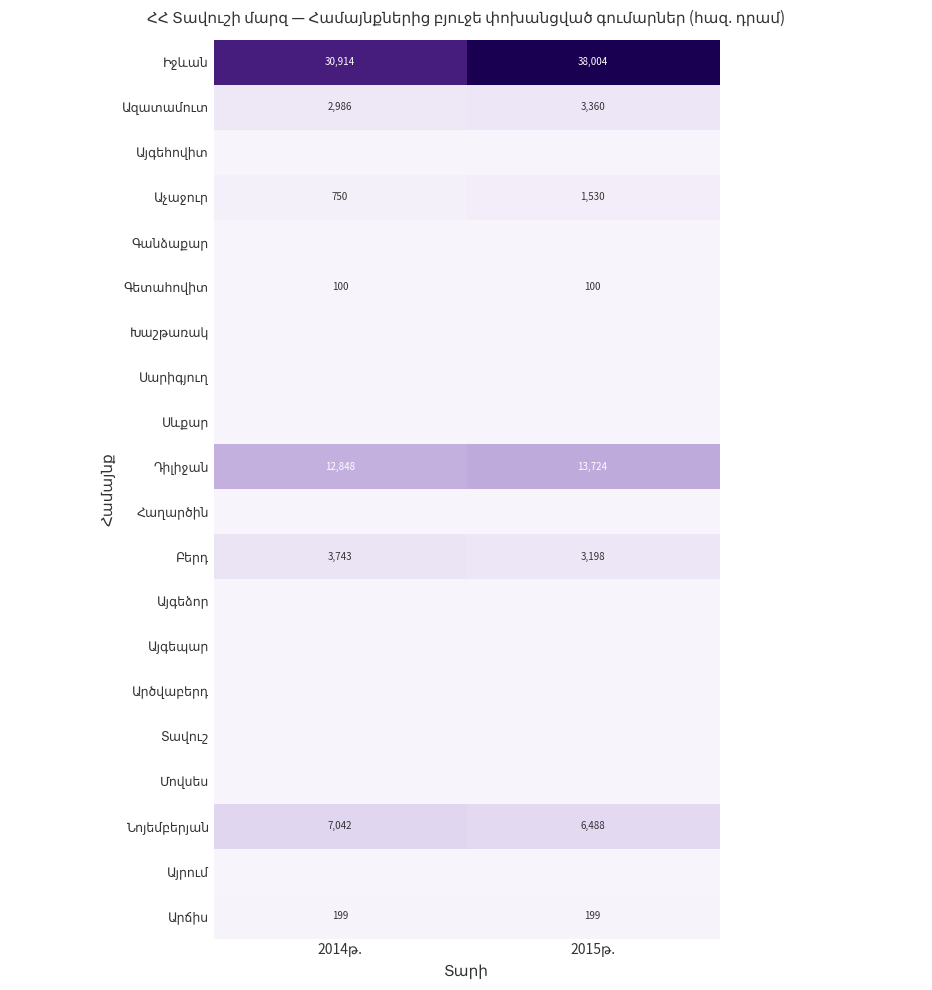

At 2014թ., list the series in order from smallest to largest.

Այգեհովիտ, Գանձաքար, Խաշթառակ, Սարիգյուղ, Սևքար, Հաղարծին, Այգեձոր, Այգեպար, Արծվաբերդ, Տավուշ, Մովսես, Այրում, Գետահովիտ, Արճիս, Աչաջուր, Ազատամուտ, Բերդ, Նոյեմբերյան, Դիլիջան, Իջևան